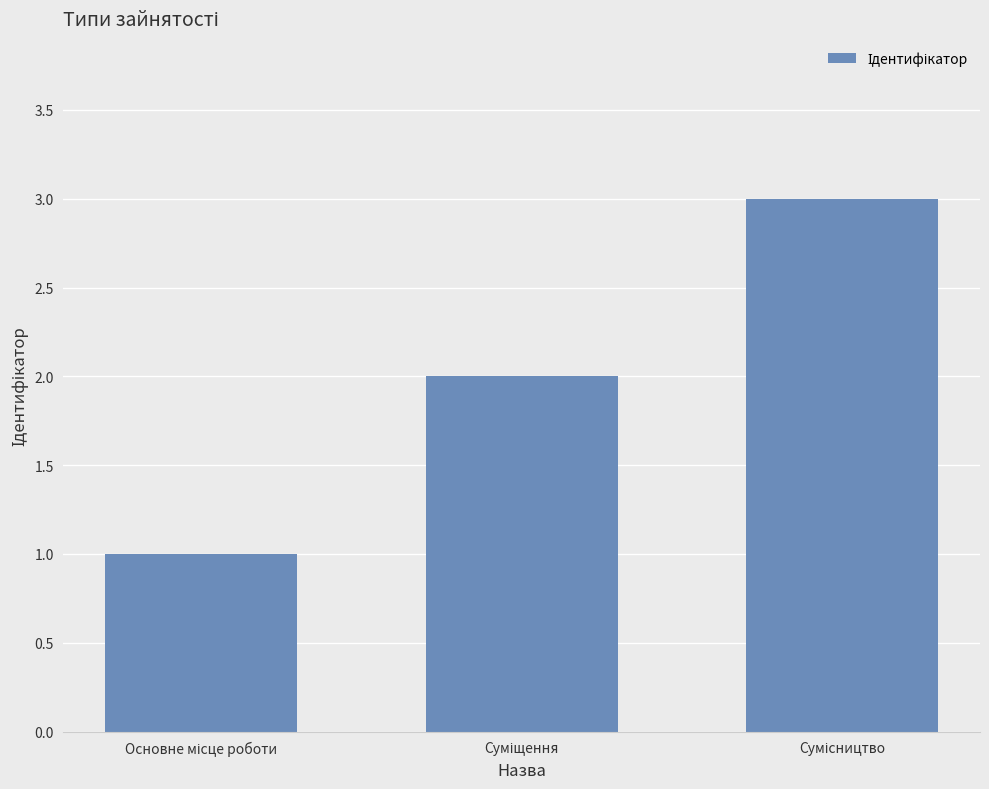

What is the greatest value displayed?

3